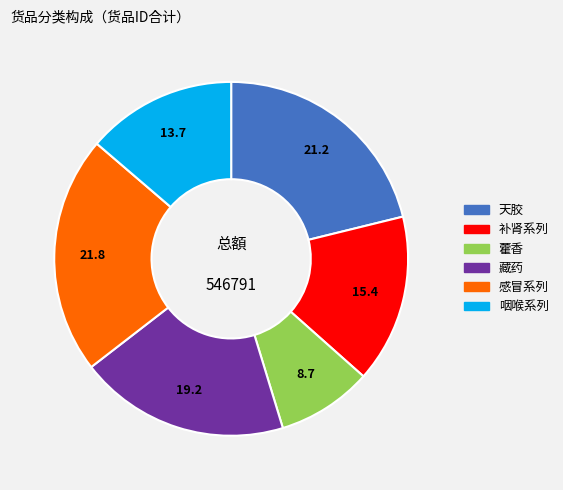

How many slices are in this pie chart?

6